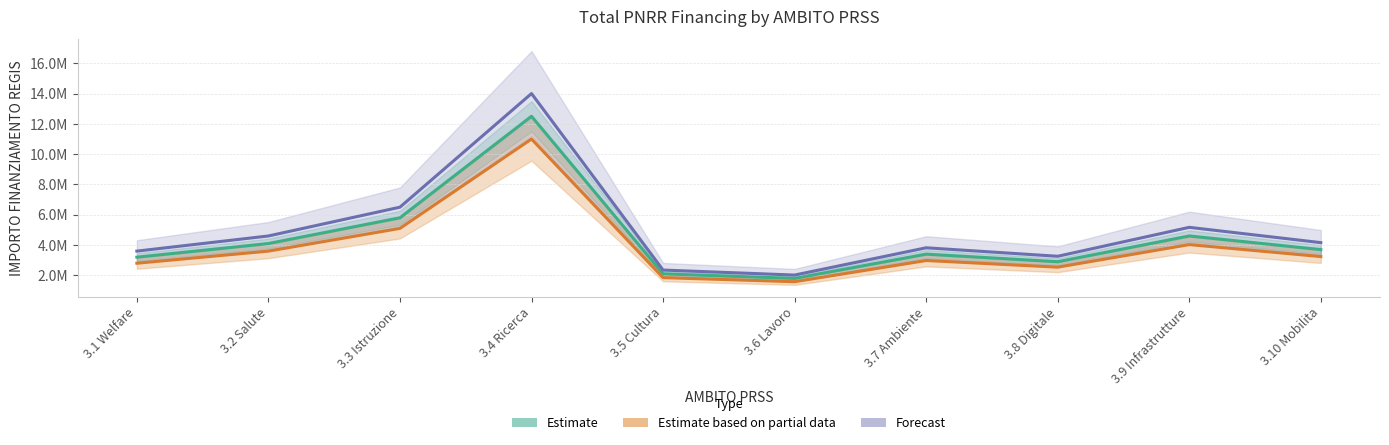

Reading right to left, transcribe all the data shown in this chart.

Estimate: 3700000	4600000	2900000	3400000	1800000	2100000	12500000	5800000	4100000	3200000
Estimate based on partial data: 3240000	4030000	2540000	2980000	1580000	1850000	11000000	5100000	3600000	2800000
Forecast: 4160000	5170000	3260000	3820000	2020000	2350000	14000000	6500000	4600000	3600000